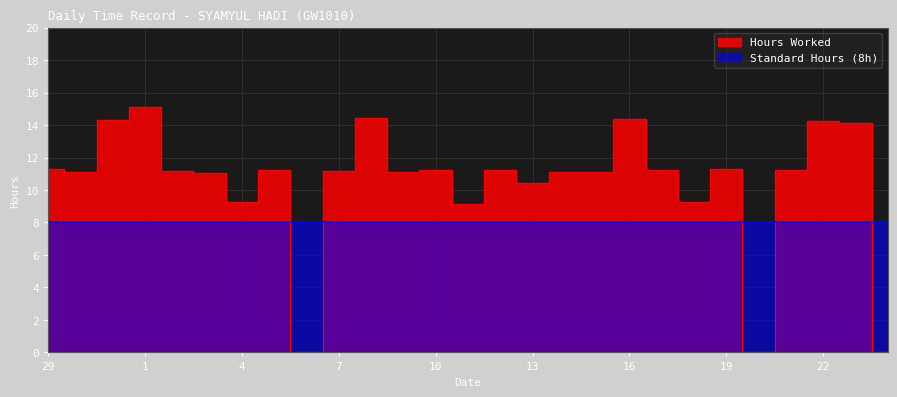

Reading left to right, transcribe all the data shown in this chart.

11.3	11.1	14.3	15.1	11.2	11.1	9.2	11.2	0.0	11.2	14.5	11.1	11.2	9.2	11.2	10.4	11.1	11.1	14.4	11.2	9.2	11.3	0.0	11.2	14.2	14.2	0.0